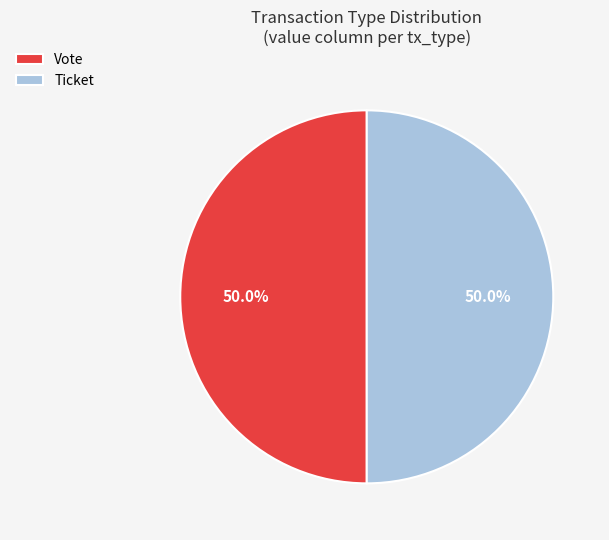

Approximately how many times larger is the value at Vote compared to Ticket?

1.0